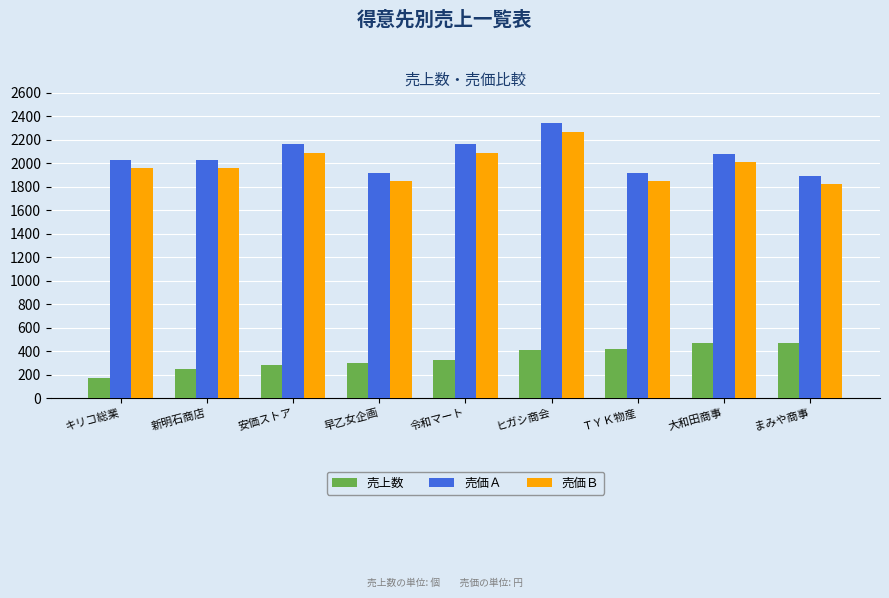

True or false: 売上数 has a value of 250 at 新明石商店.

True